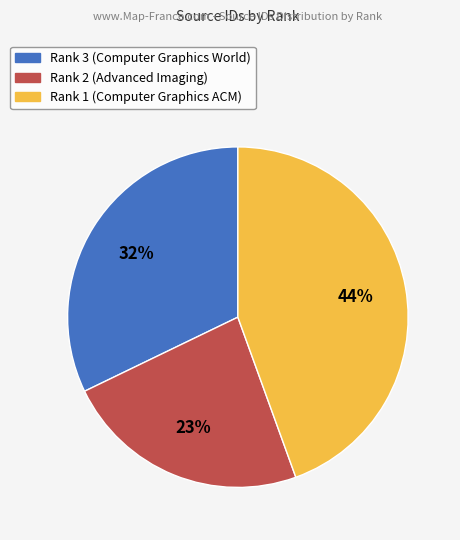

Count the number of slices in the pie.

3